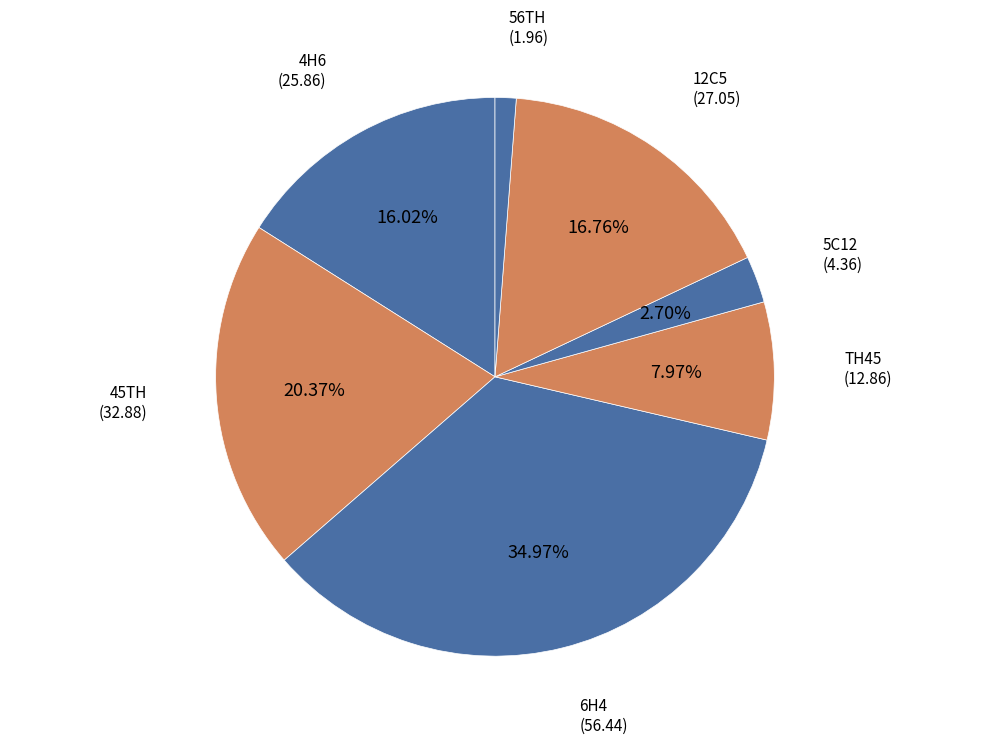

How many segments does this pie chart have?

7